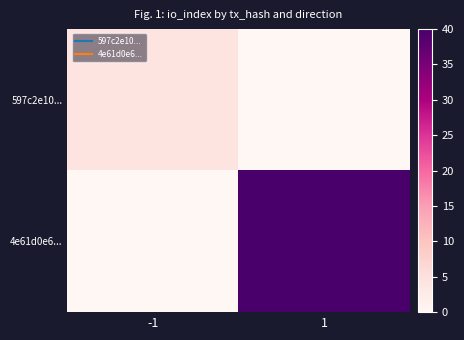

Reading left to right, what are all the values shown in this chart?

597c2e10...: -1=4	1=0
4e61d0e6...: -1=0	1=40